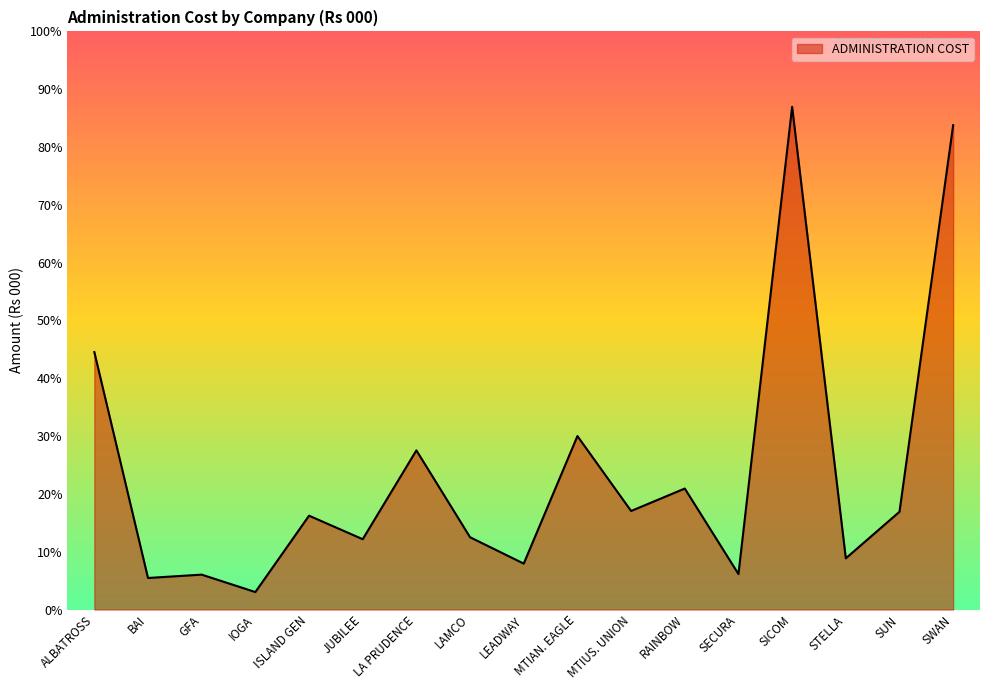

Is this an area chart (filled region under the line)?

Yes